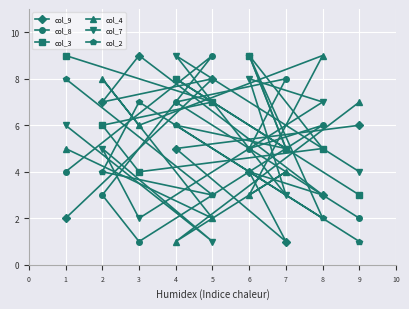

What is the highest value of the col_3 series?

9